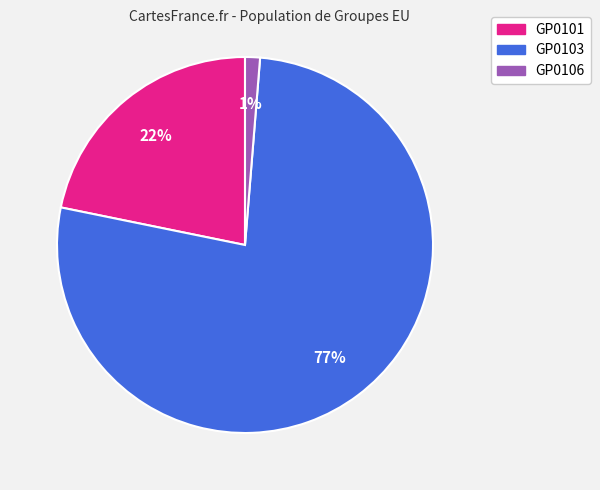

What percentage is the GP0106 slice, to the nearest percent?

1%